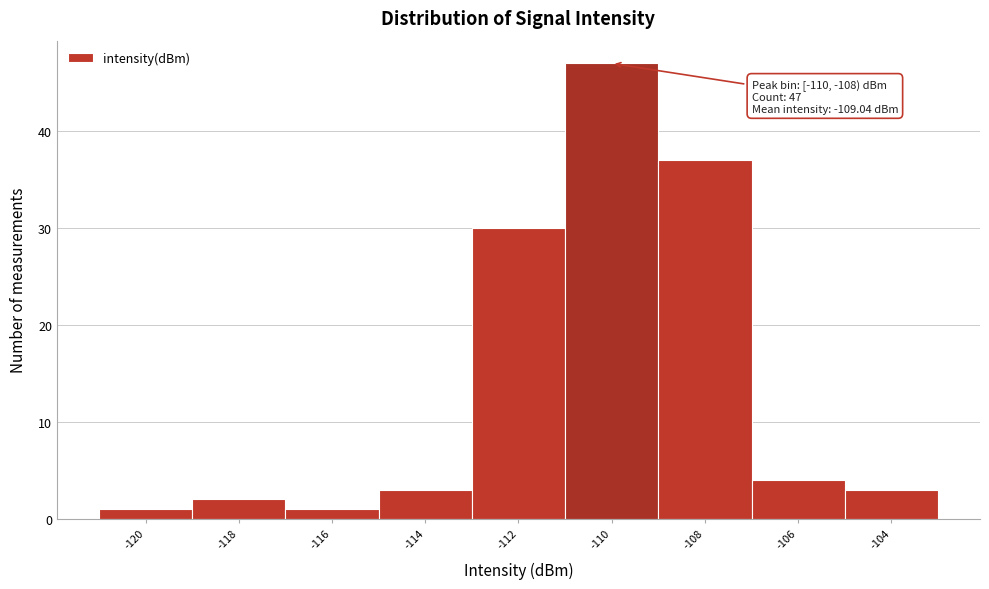

Reading right to left, what are all the values shown in this chart?

-104=3	-106=4	-108=37	-110=47	-112=30	-114=3	-116=1	-118=2	-120=1